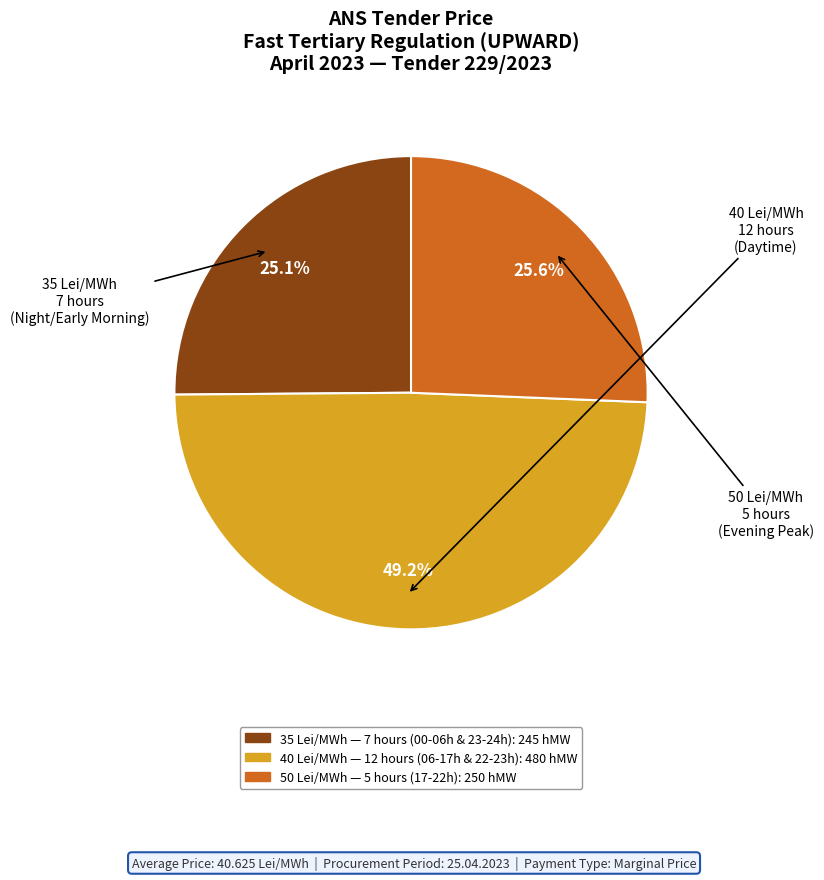

Does any single category account for the majority?

No